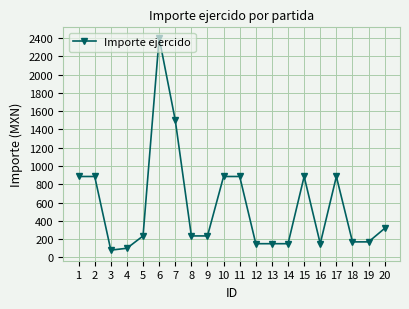

Is it true that the value at 4 is 100.0?

True